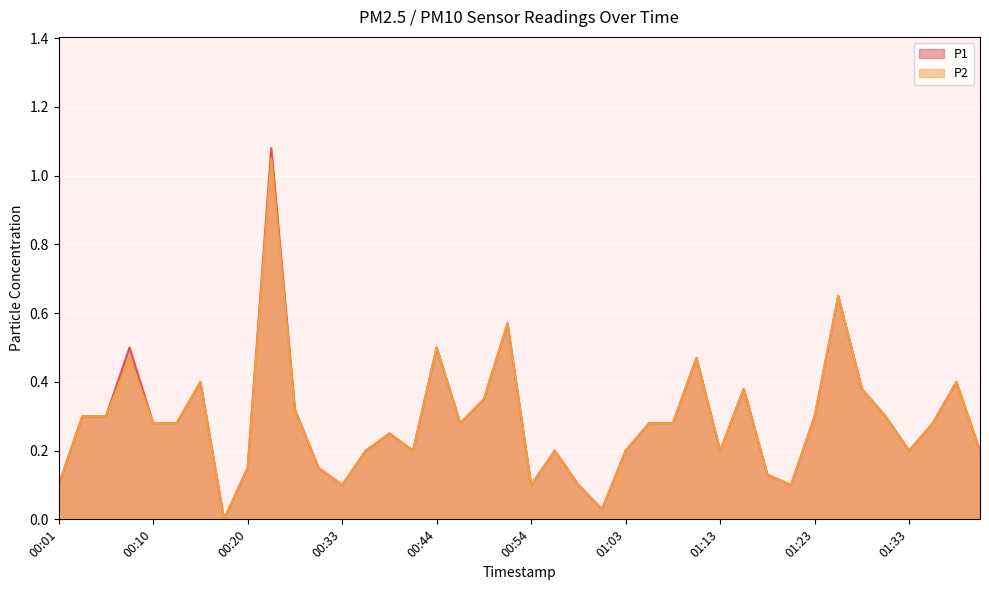

Is it true that P1 equals 0.2 at 00:56?

True